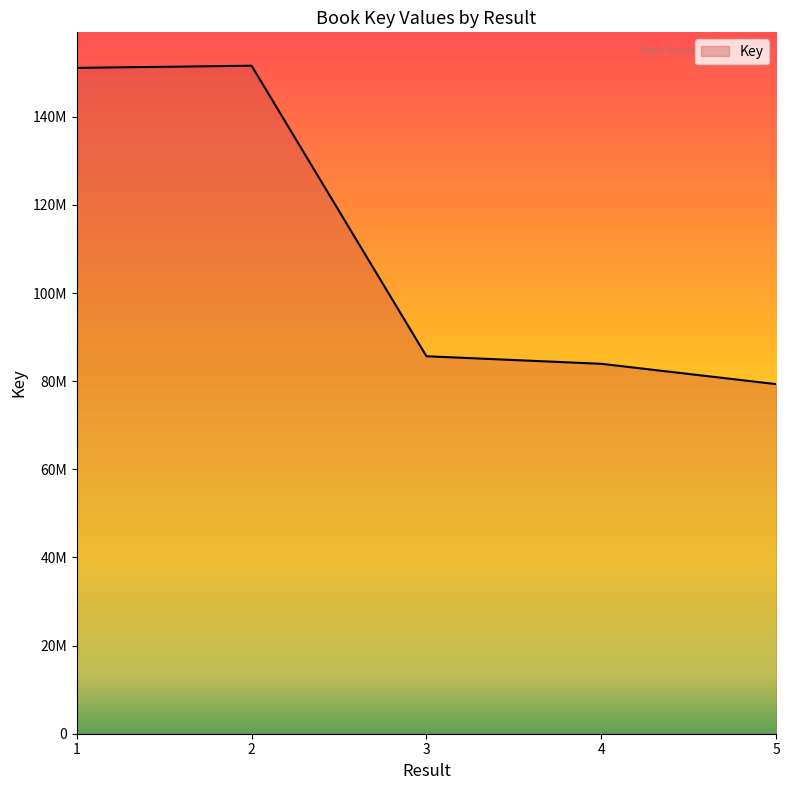

Does the chart display data point markers on the line(s)?

No